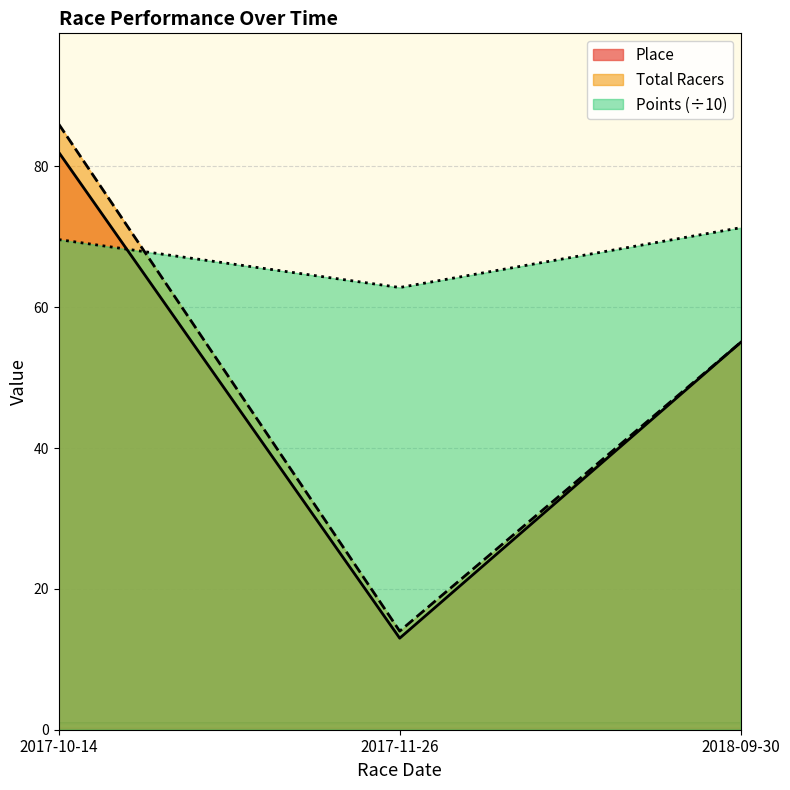

How many lines are shown in the chart?

3